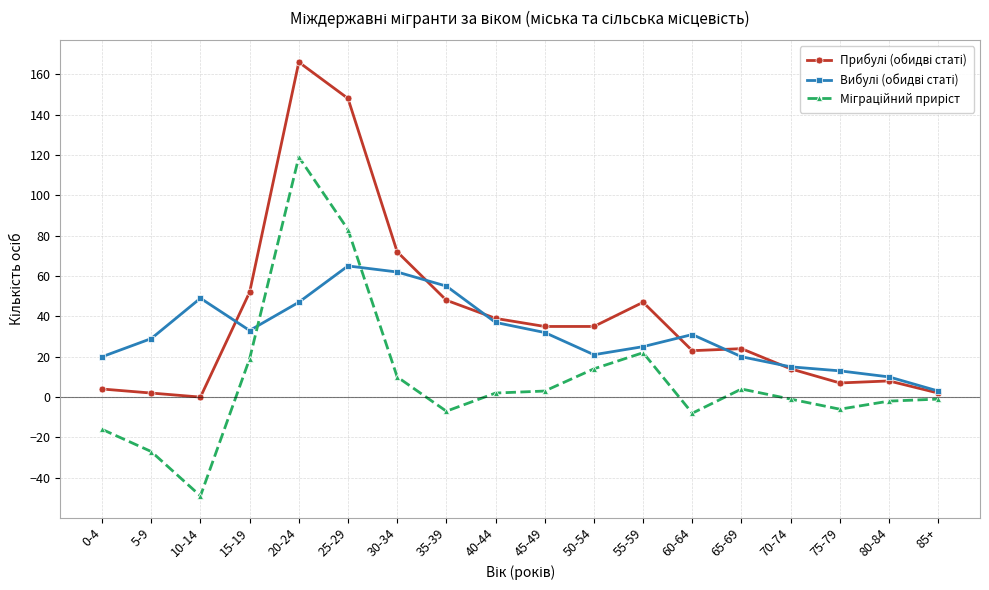

At which category is the sum across all series the highest?

20-24